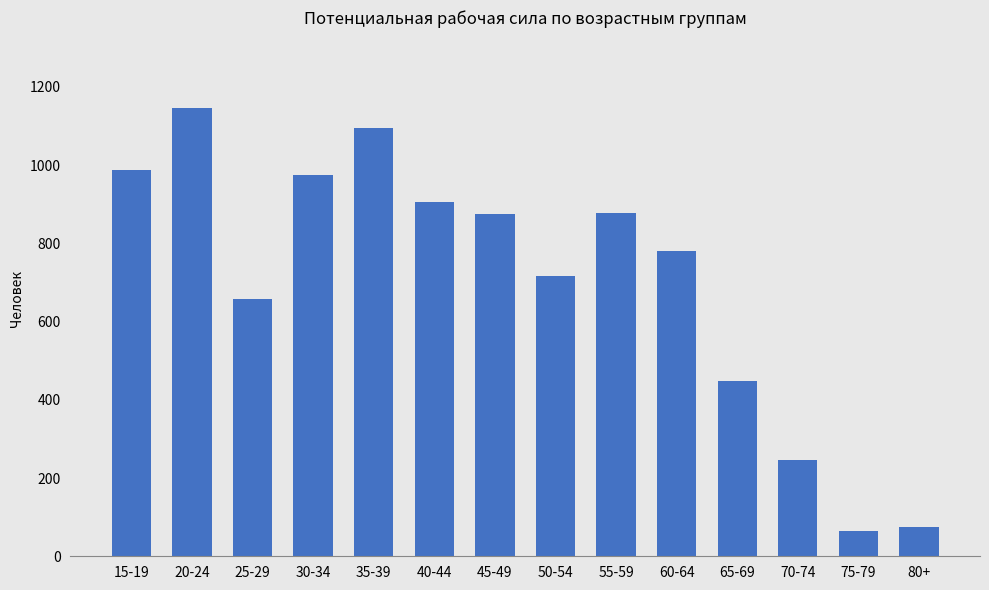

What is the maximum value shown in the chart?

1147